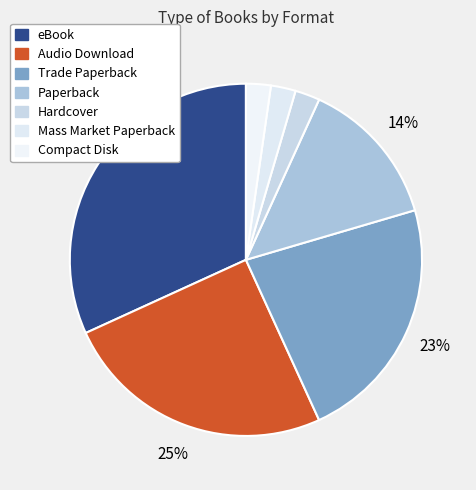

Approximately how many times larger is the value at Compact Disk compared to Hardcover?

1.0